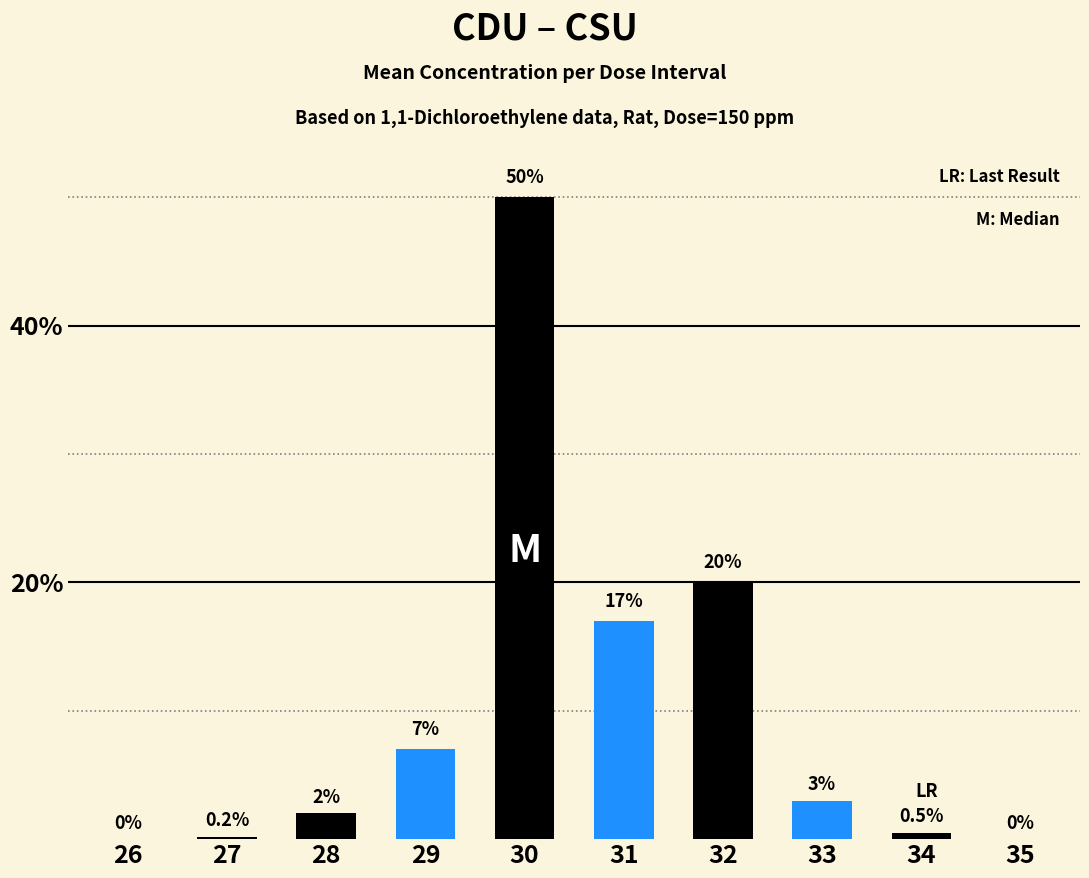

What is the sum of the values at 28 and 34?

2.5